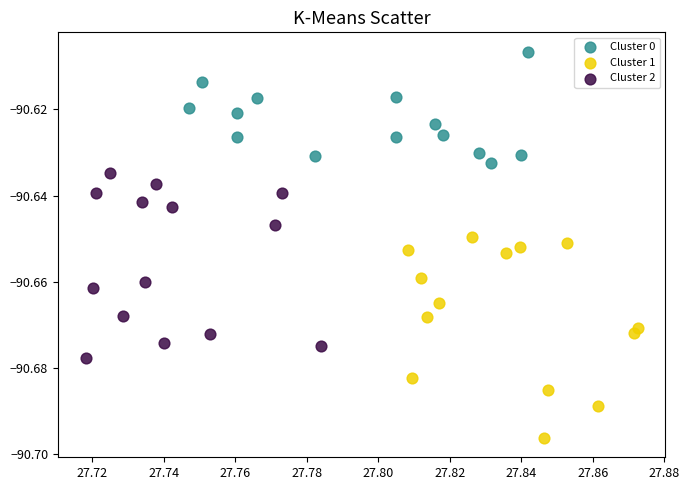

Which series contains the lowest Y value?

Cluster 1